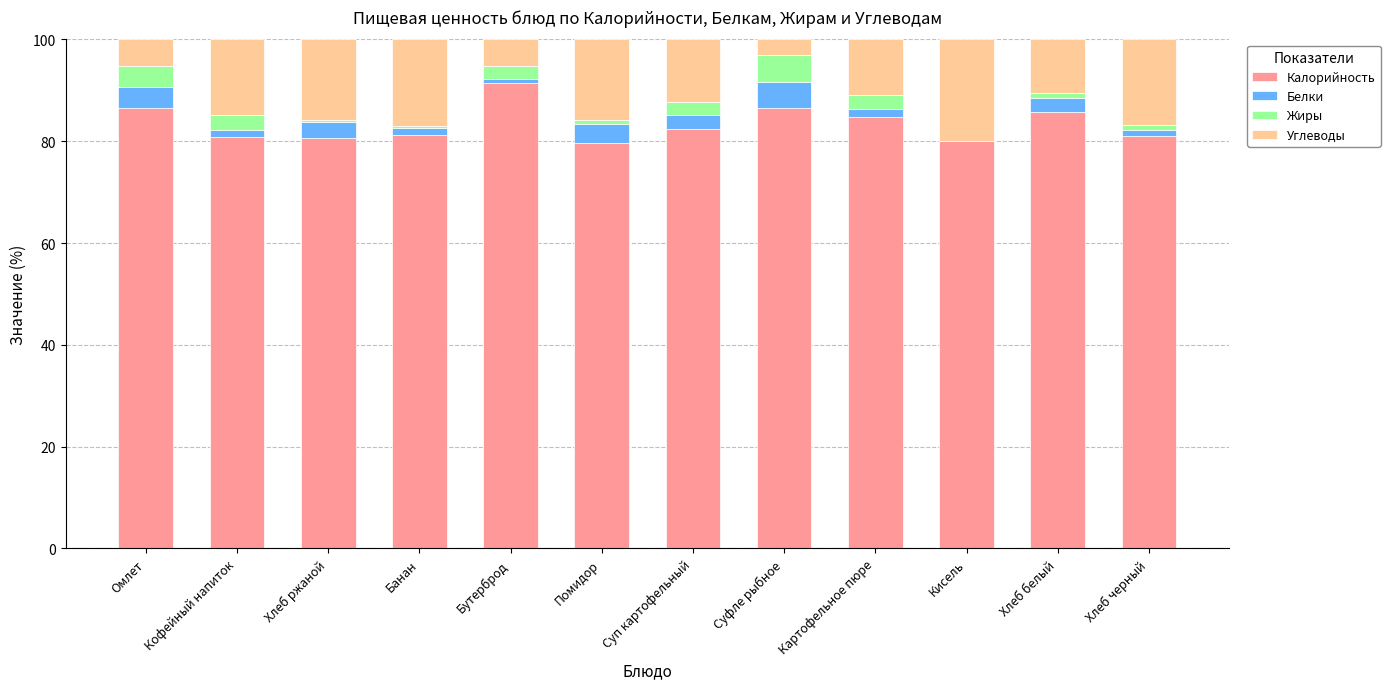

What is the sum of all Калорийность values?

1001.0